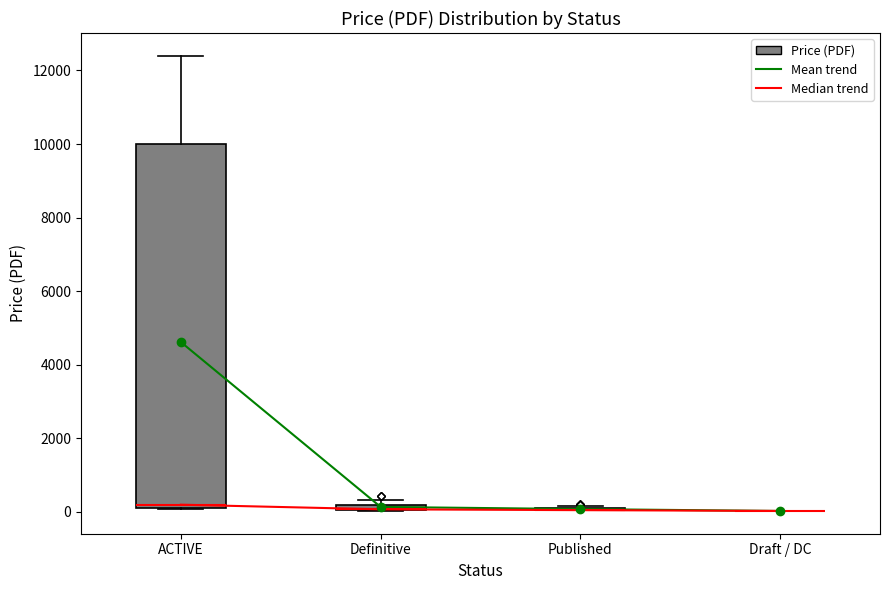

Where is the lower edge of the box for Definitive on the y-axis? The values are not printed on the chart, so give them approximately, as read against the axis.

0